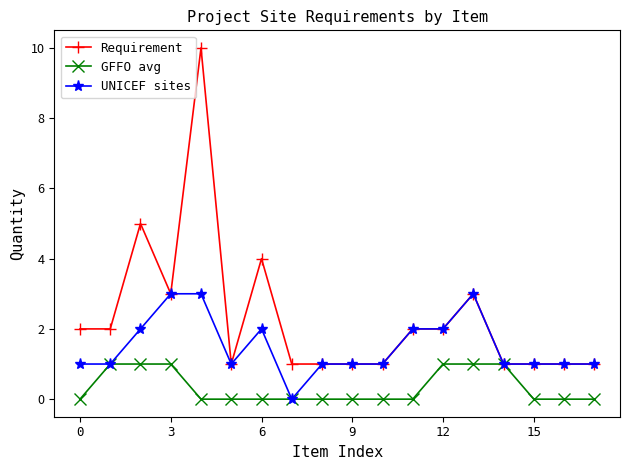

List the series in order of their overall mean, highest first.

Requirement, UNICEF sites, GFFO avg